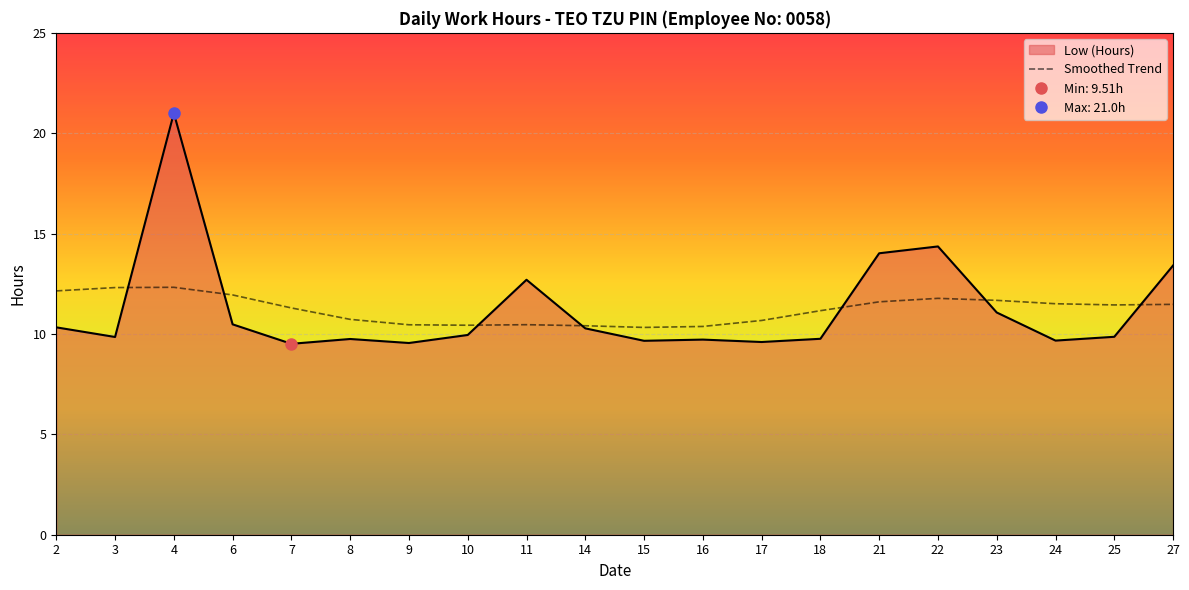

Reading left to right, list all the values displayed in this chart.

2=10.3	3=9.8	4=21.0	6=10.5	7=9.5	8=9.8	9=9.6	10=9.9	11=12.7	14=10.3	15=9.7	16=9.7	17=9.6	18=9.8	21=14.0	22=14.4	23=11.1	24=9.7	25=9.9	27=13.4